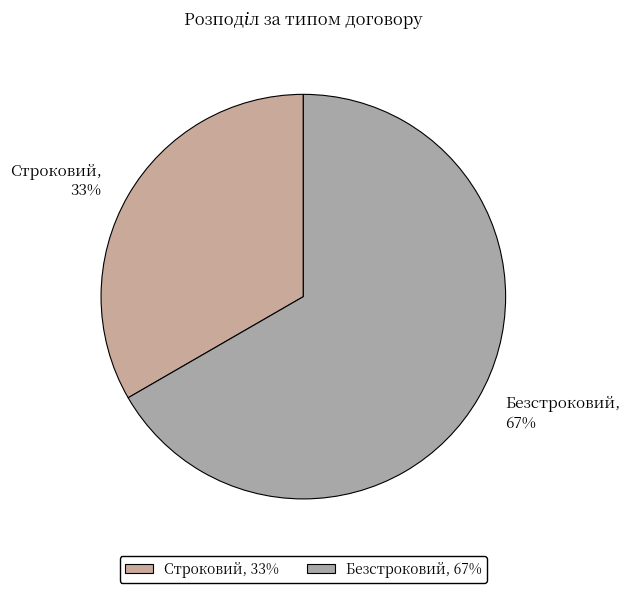

Rank the categories by value from lowest to highest.

Строковий, Безстроковий